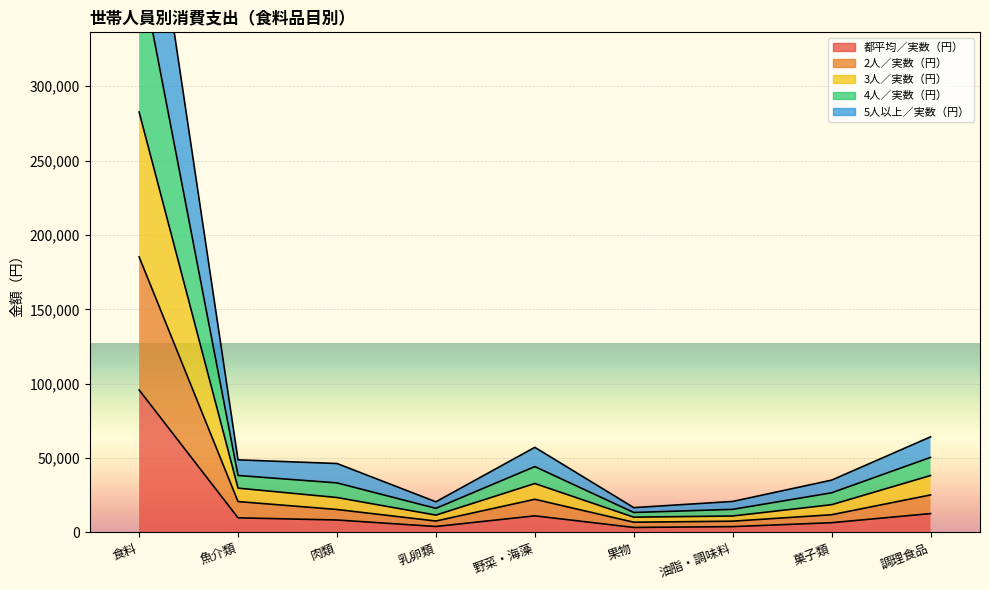

Count the number of categories in the chart.

9